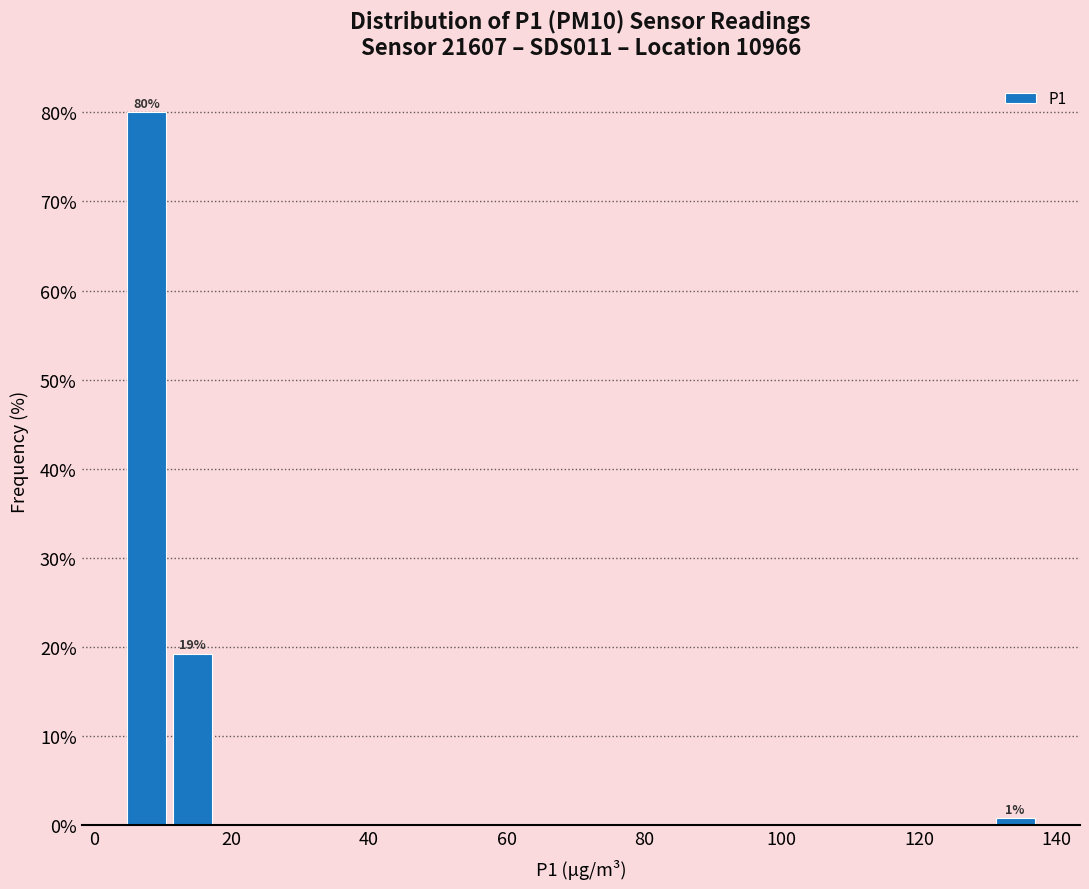

Read against the x-axis, roughly where is the centre of the tallest bar?

8